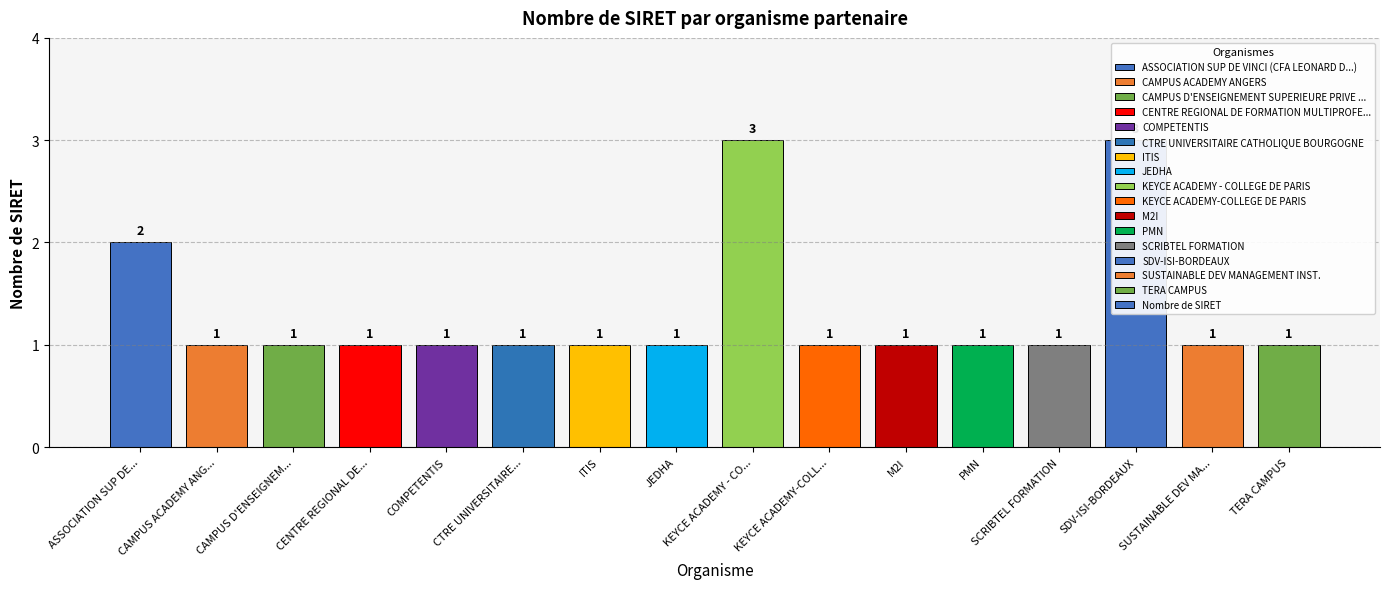

Count the number of data series in this chart.

1